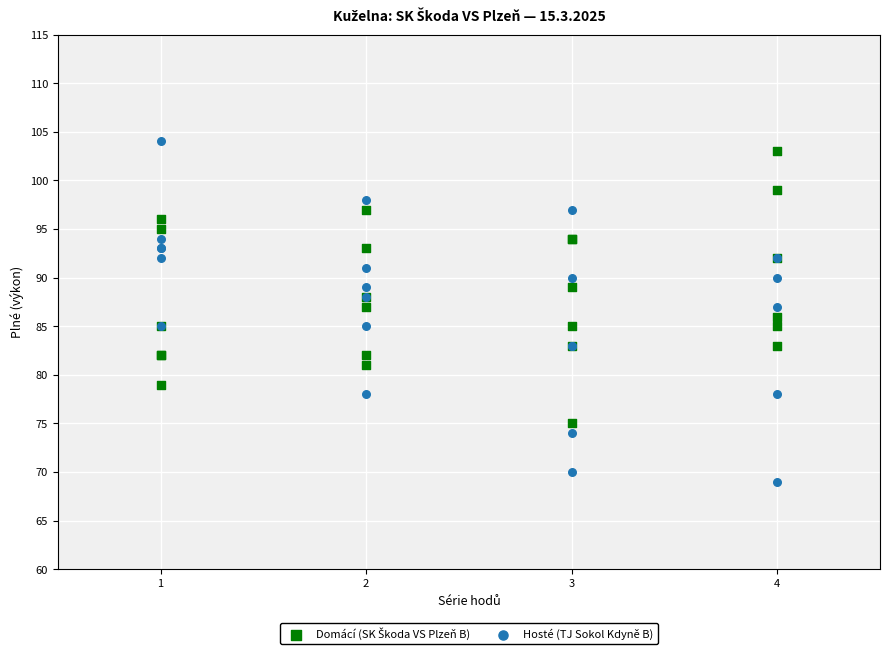

What is the X range (max minus min) for the scatter plot?

3